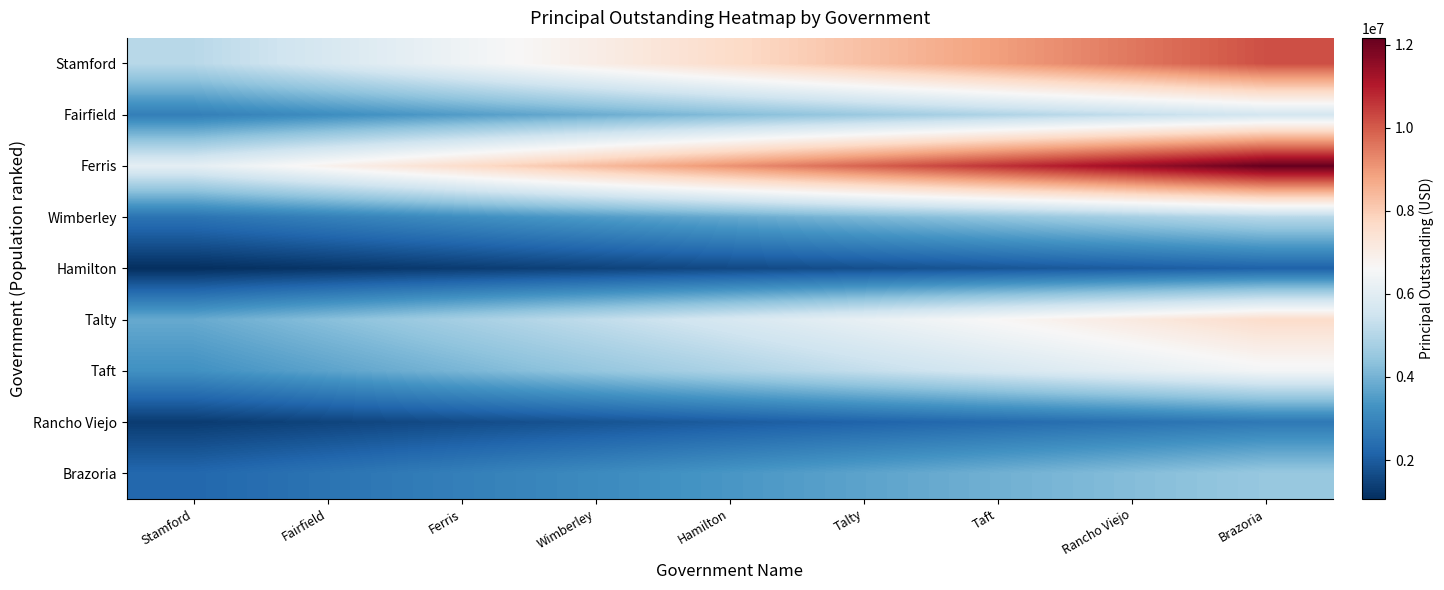

At how many categories does at least one series exceed 3198192?

9